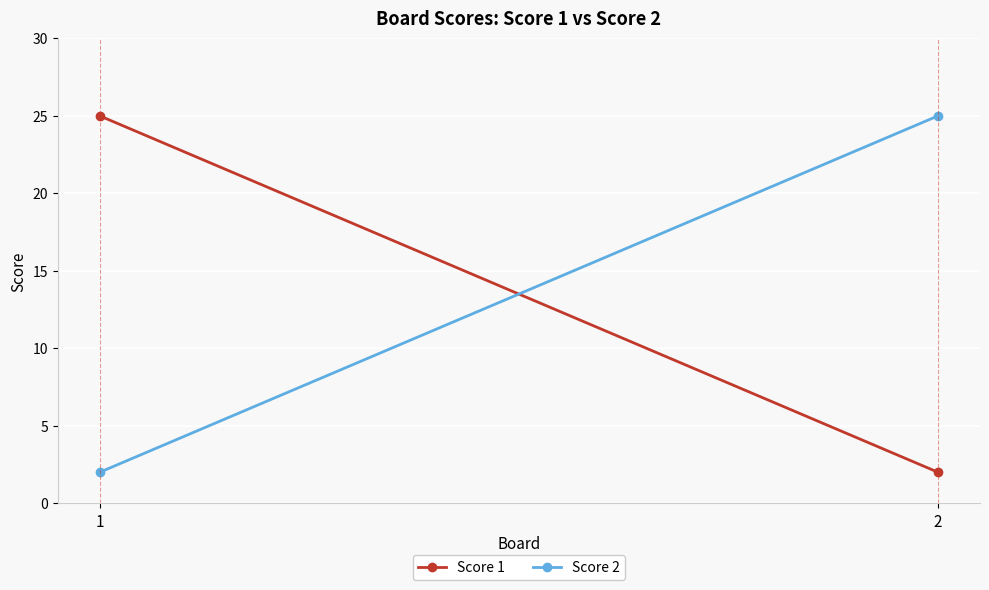

Which has a higher value, 2 or 1?

1